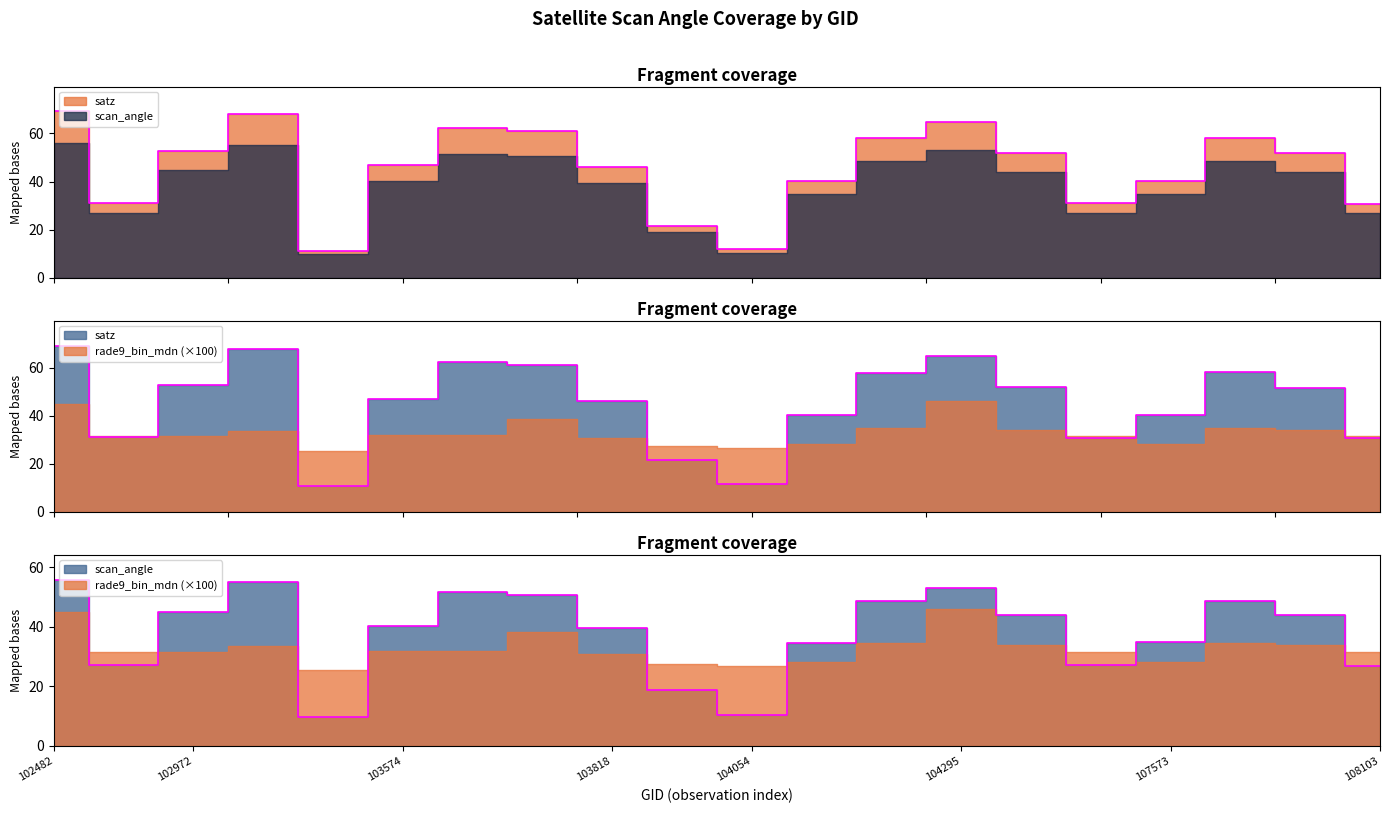

Which series has the largest total across all categories?

satz